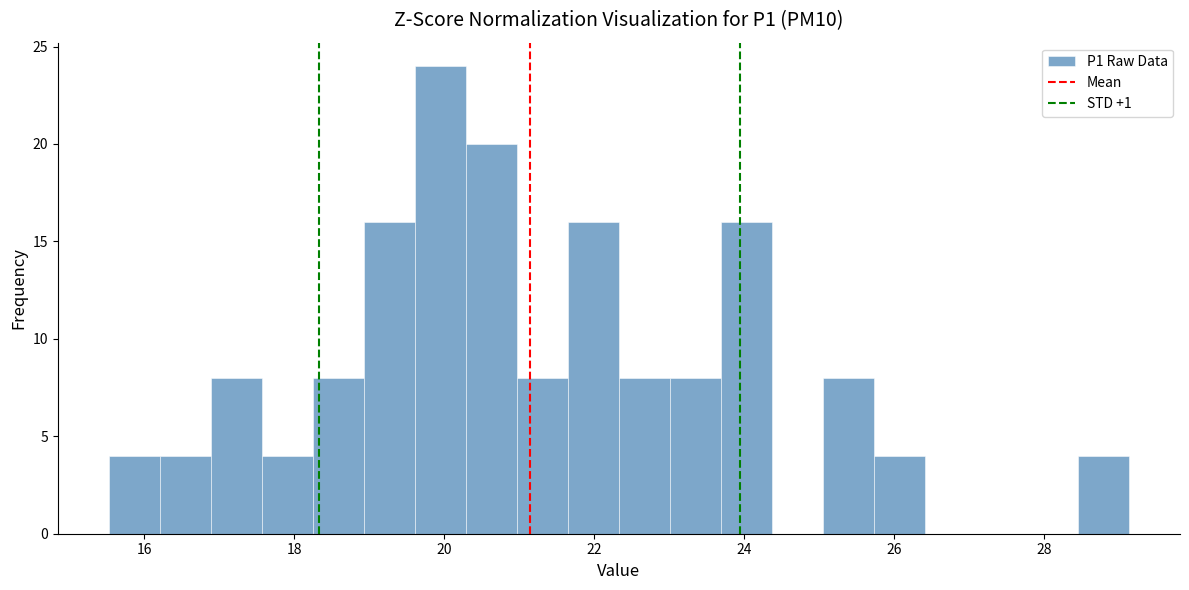

Around what value on the x-axis is the tallest bar? Give the approximate position of its centre, as read against the axis.

20.0